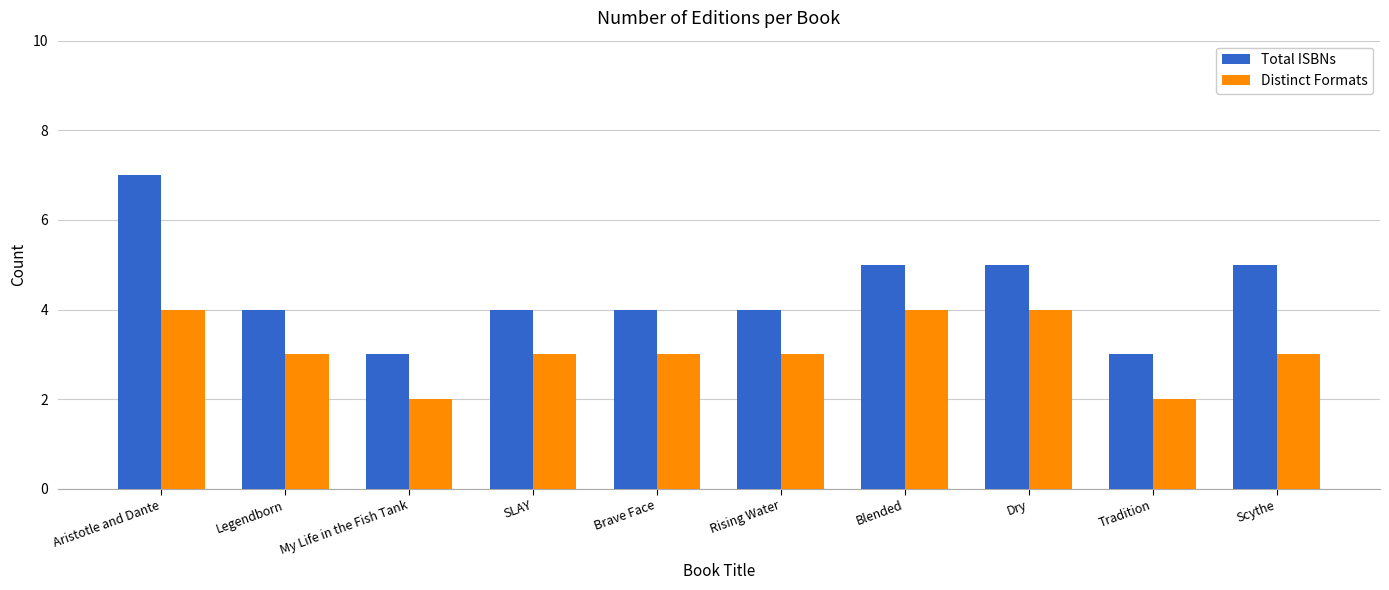

Which label corresponds to the largest value in the chart?

Aristotle and Dante